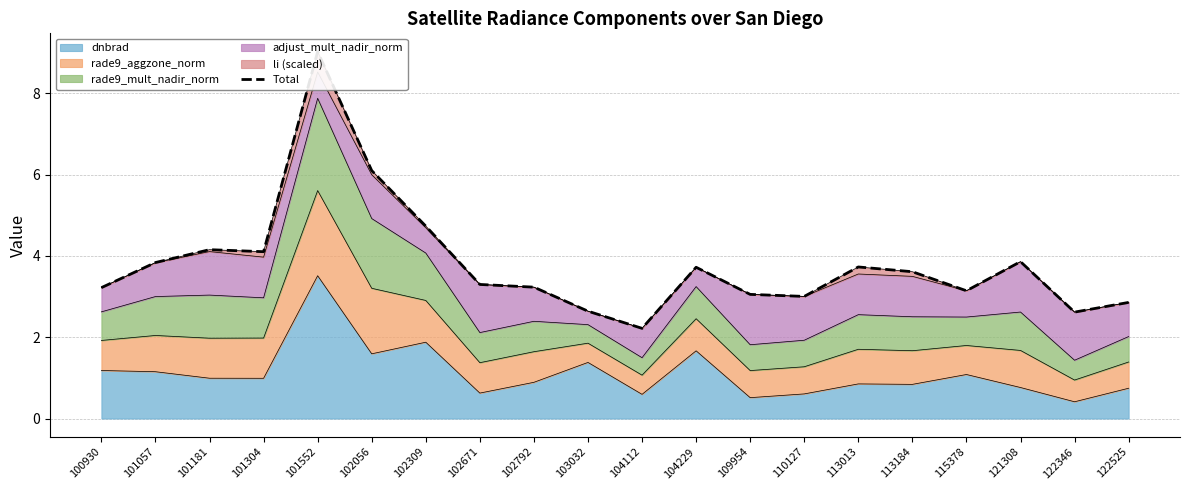

What is the ratio of the value at 102056 to the value at 115378?

1.9